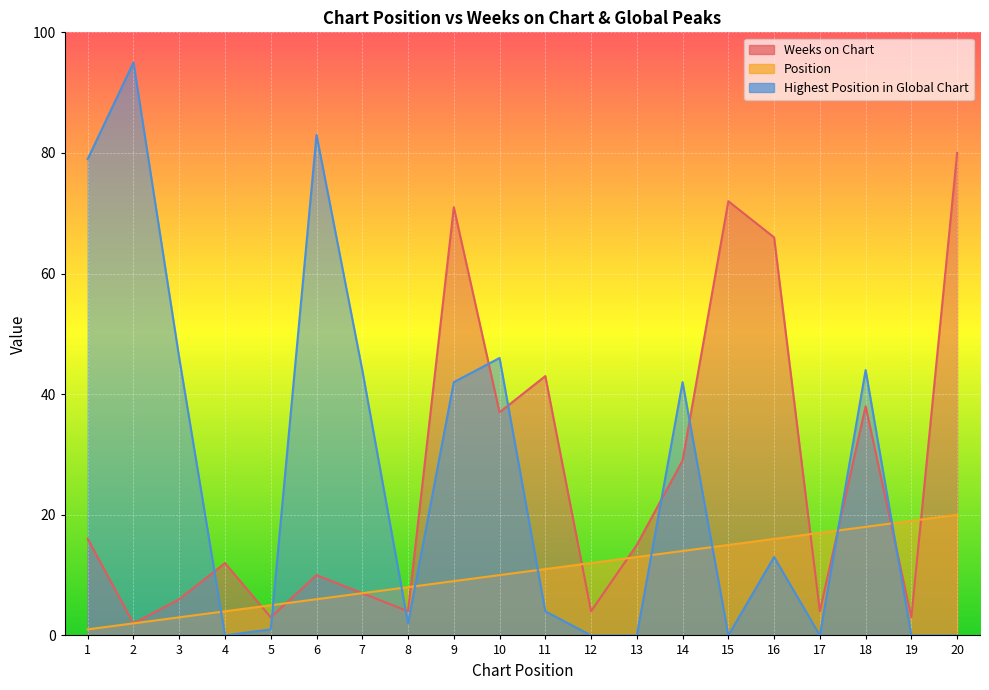

At how many categories does at least one series exceed 0?

20